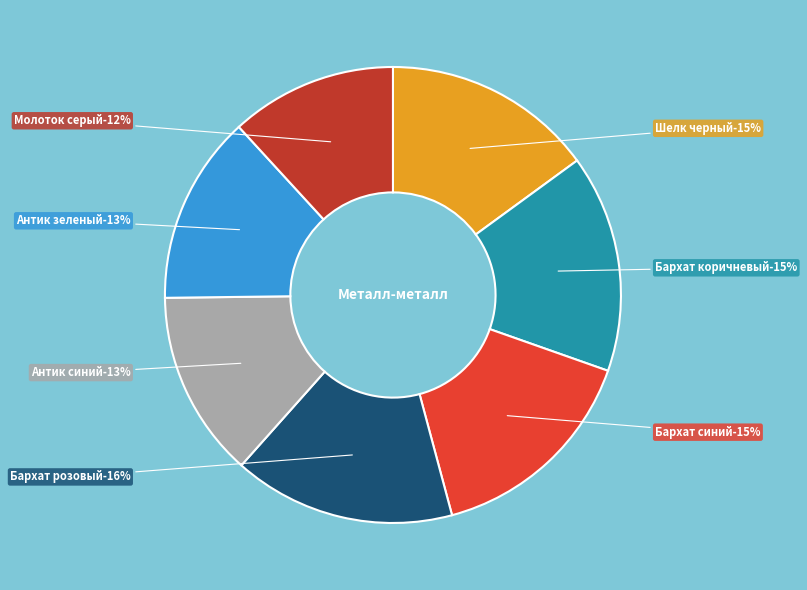

Rank the categories by value from highest to lowest.

Бархат розовый, Бархат коричневый, Бархат синий, Шелк черный, Антик зеленый, Антик синий, Молоток серый